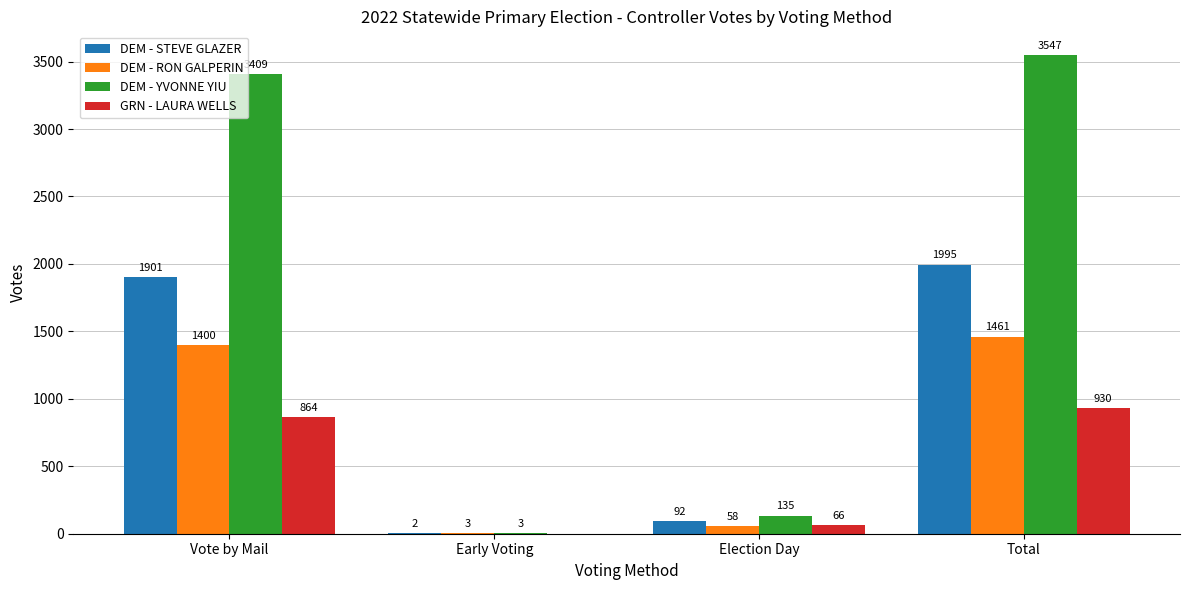

What are all the series names shown in the legend?

DEM - STEVE GLAZER, DEM - RON GALPERIN, DEM - YVONNE YIU, GRN - LAURA WELLS